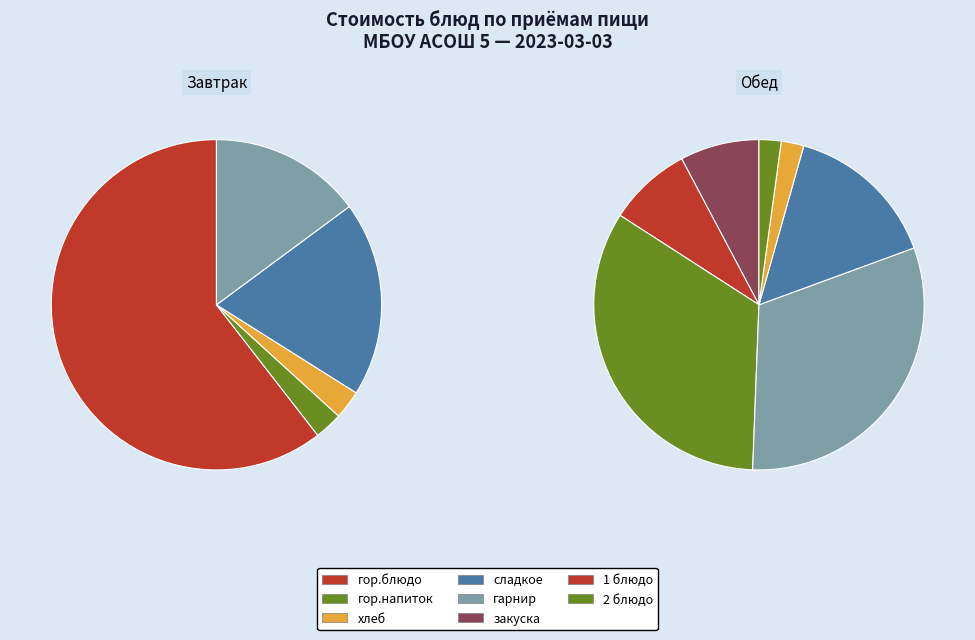

Approximately how many times larger is the value at сладкое (завтрак) compared to гарнир (завтрак)?

1.3